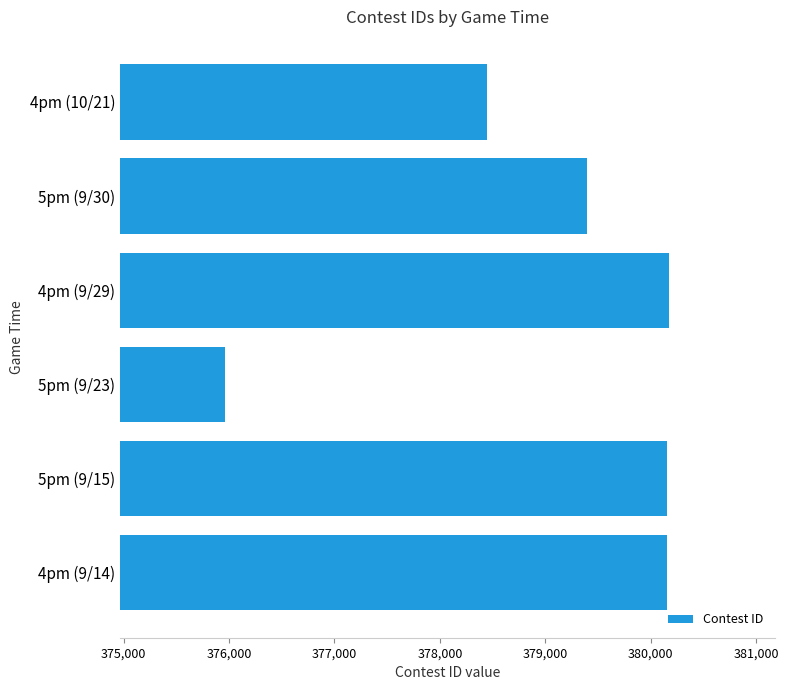

Between 4pm (10/21) and 5pm (9/23), which is larger?

4pm (10/21)